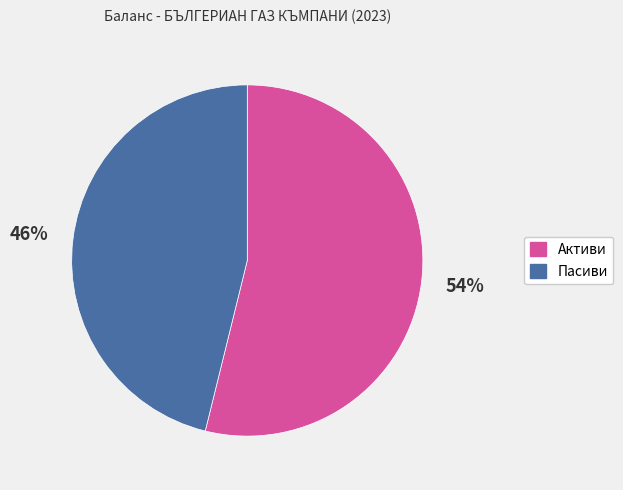

Is the sum of Активи and Пасиви greater than half?

Yes